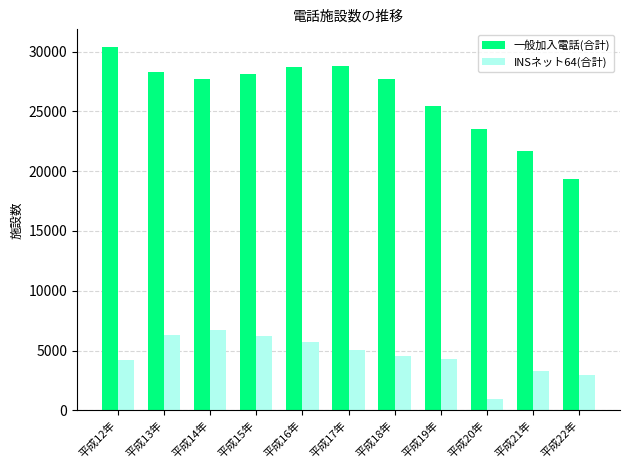

How many bars are there in total?

22